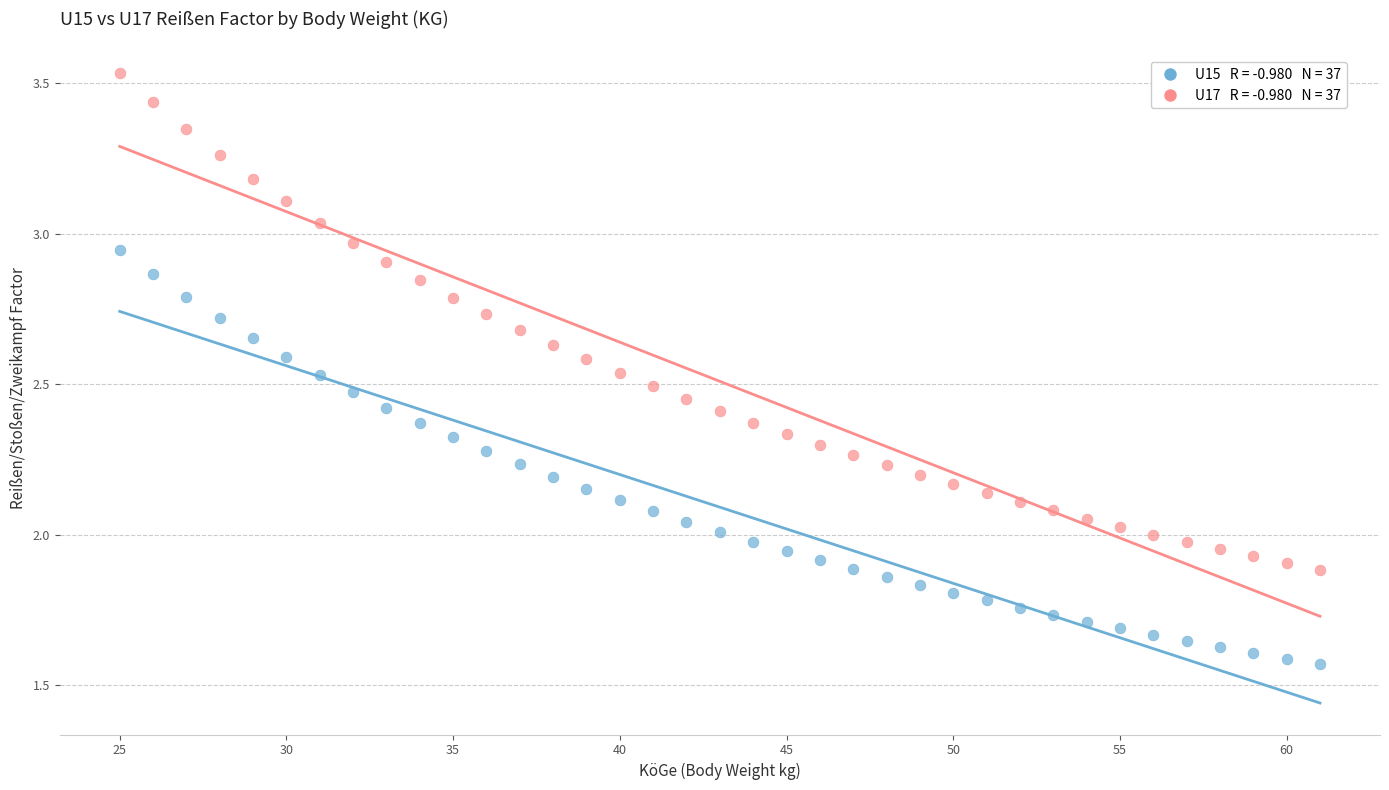

Across all data points, what is the range of X values (max minus min)?

36.0